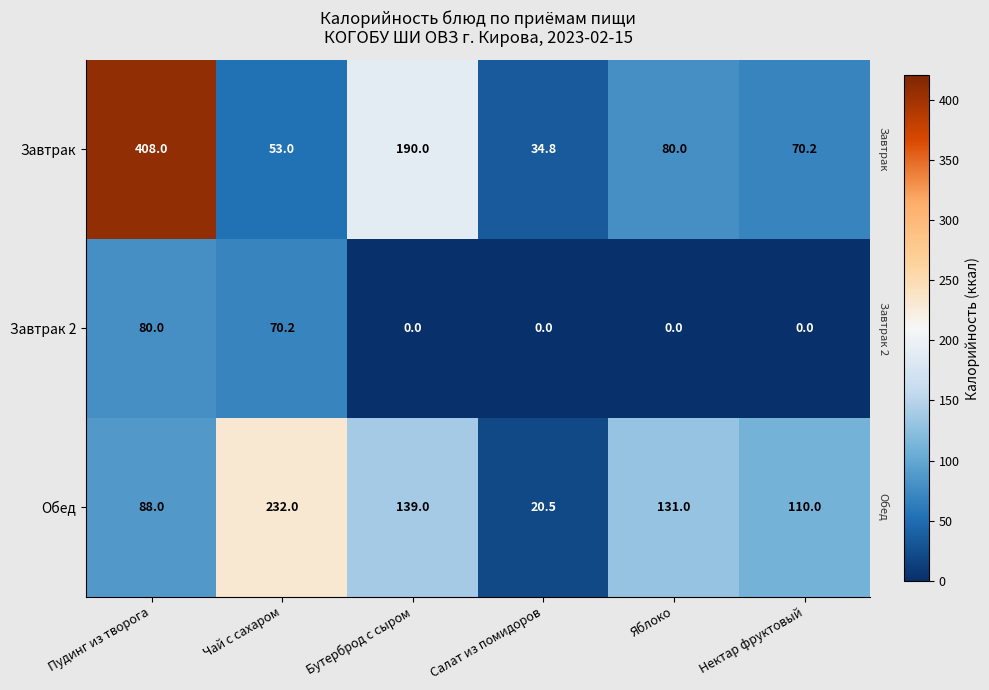

Reading left to right, what are all the values shown in this chart?

Завтрак: Пудинг из творога=408.0	Чай с сахаром=53.0	Бутерброд с сыром=190.0	Салат из помидоров=34.8	Яблоко=80.0	Нектар фруктовый=70.2
Завтрак 2: Пудинг из творога=80.0	Чай с сахаром=70.2	Бутерброд с сыром=0.0	Салат из помидоров=0.0	Яблоко=0.0	Нектар фруктовый=0.0
Обед: Пудинг из творога=88.0	Чай с сахаром=232.0	Бутерброд с сыром=139.0	Салат из помидоров=20.5	Яблоко=131.0	Нектар фруктовый=110.0